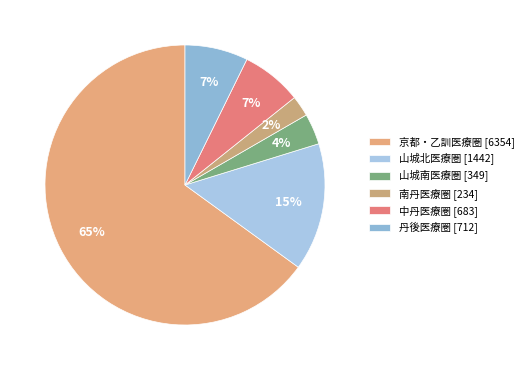

Rank the categories by value from highest to lowest.

京都・乙訓医療圏, 山城北医療圏, 丹後医療圏, 中丹医療圏, 山城南医療圏, 南丹医療圏